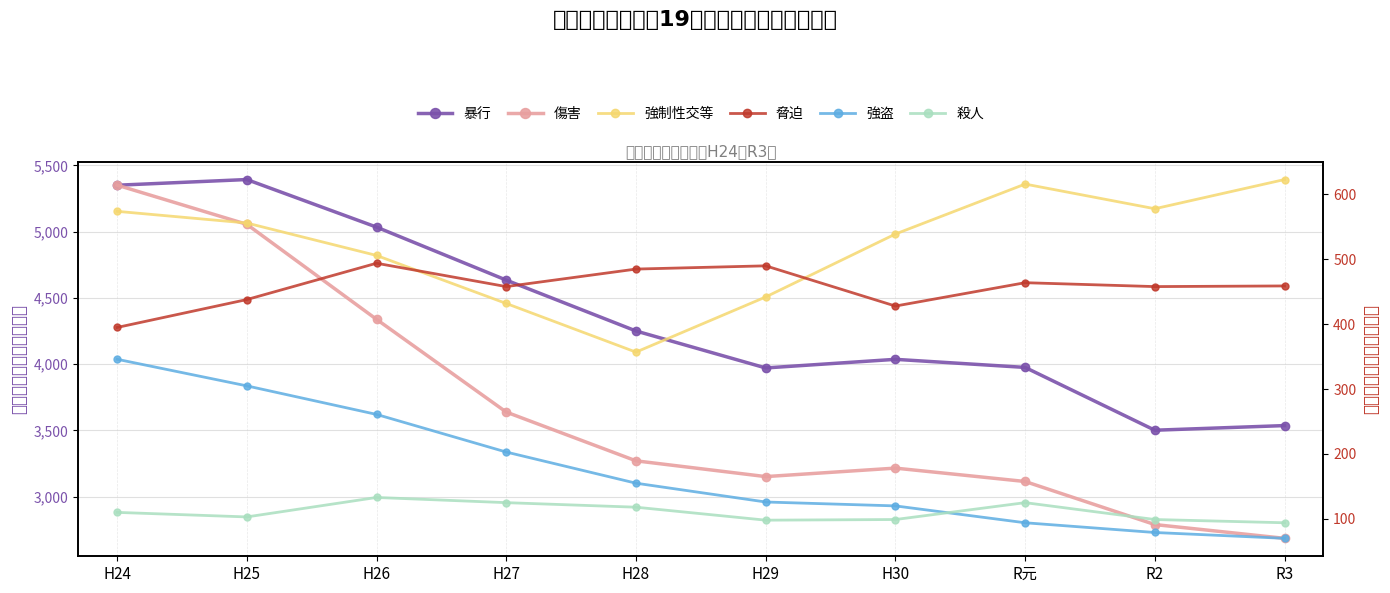

The 強盗 series shows 115 at R3. True or false?

False